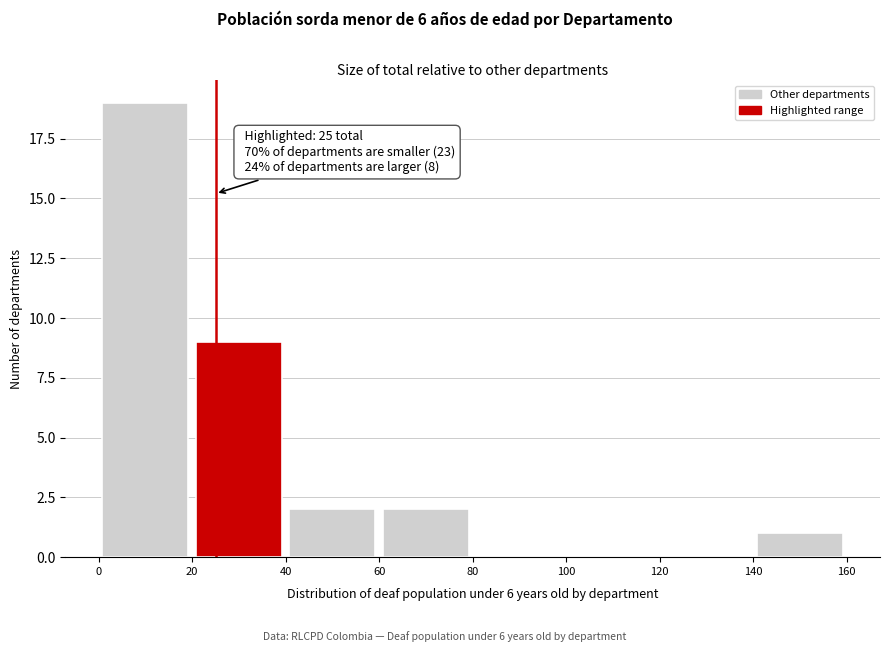

Over which range of the x-axis is the bar tallest?

0 to 20